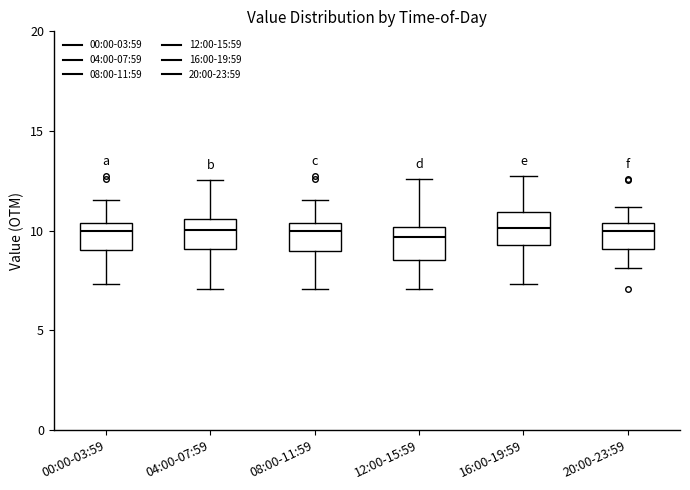

Reading left to right, read every box against the y-axis: the position of its median line, the range the box covers, and the ends of its whiskers. The values are not printed on the chart, so give them approximately, as read against the axis.

00:00-03:59: median 10.0, box 9.0 to 10.5, whiskers 7.5 to 11.5
04:00-07:59: median 10.0, box 9.0 to 10.5, whiskers 7.0 to 12.5
08:00-11:59: median 10.0, box 9.0 to 10.5, whiskers 7.0 to 11.5
12:00-15:59: median 9.5, box 8.5 to 10.0, whiskers 7.0 to 12.5
16:00-19:59: median 10.0, box 9.5 to 11.0, whiskers 7.5 to 12.5
20:00-23:59: median 10.0, box 9.0 to 10.5, whiskers 8.0 to 11.0